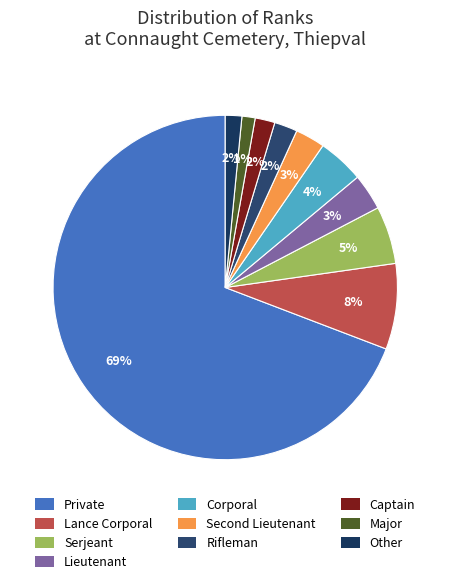

How many slices are in this pie chart?

10